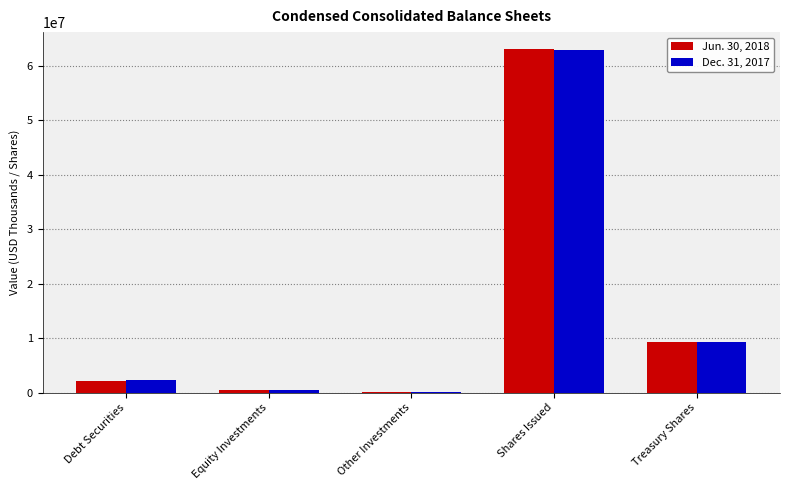

The Jun. 30, 2018 series shows 62986474 at Shares Issued. True or false?

True